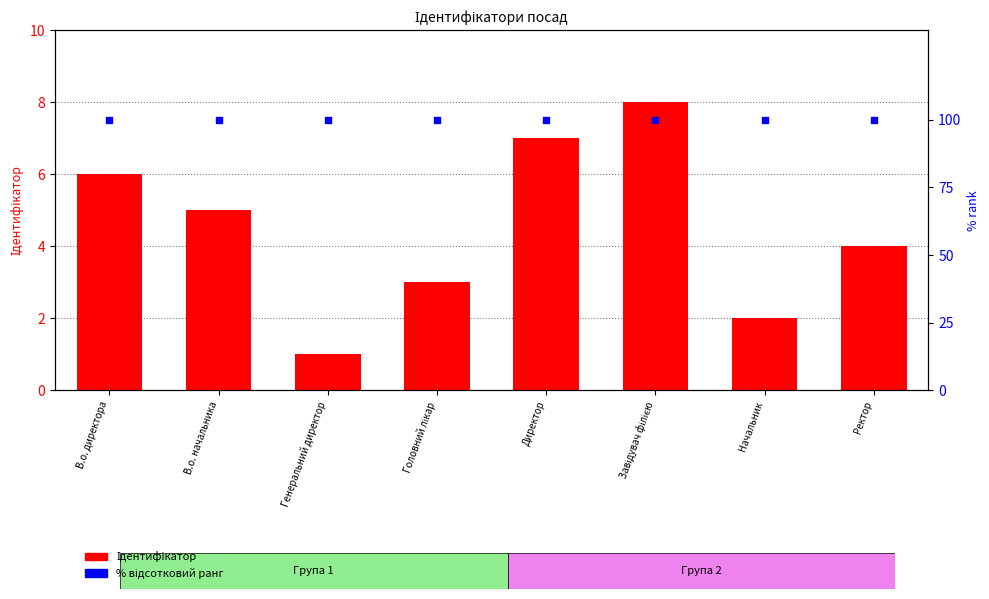

Which series has the widest spread of Y values?

Ідентифікатор